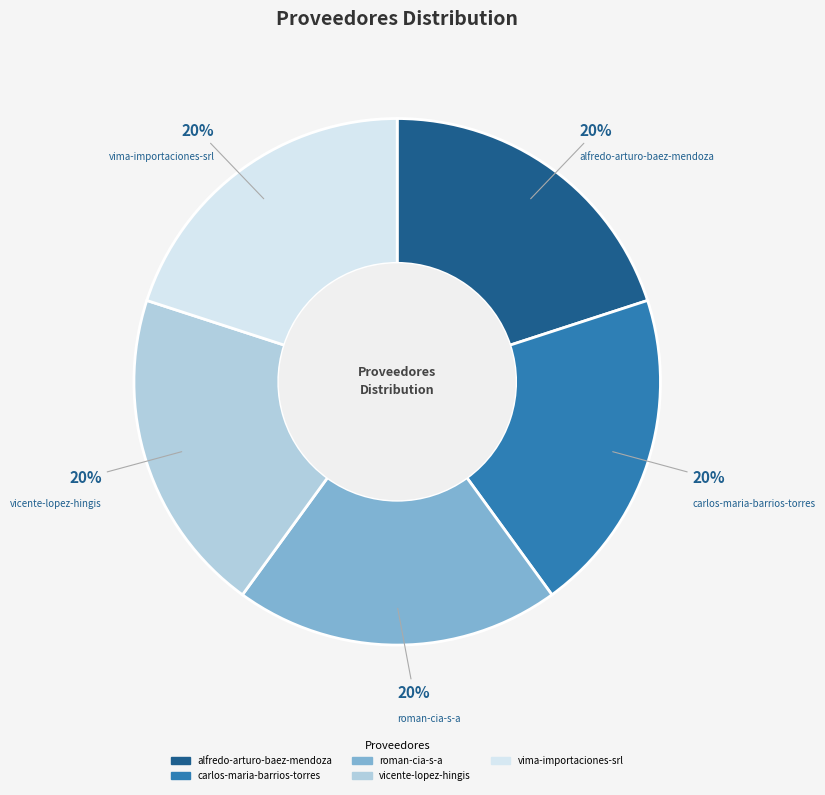

Does vicente-lopez-hingis account for over 50% of the chart?

No